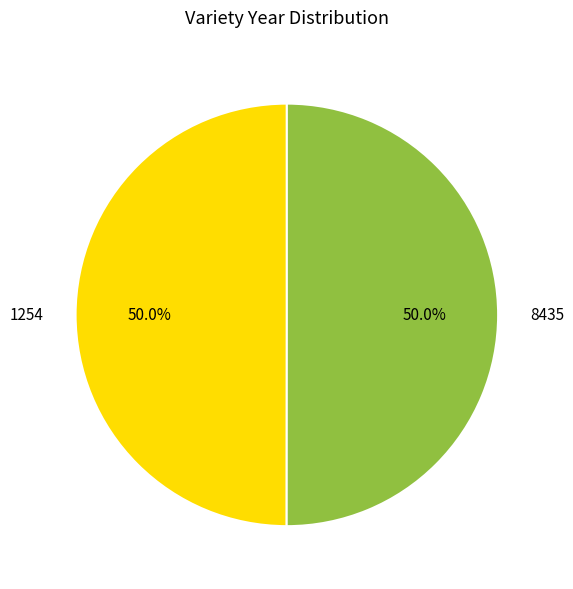

What is the ratio of the value at 8435 to the value at 1254?

1.0